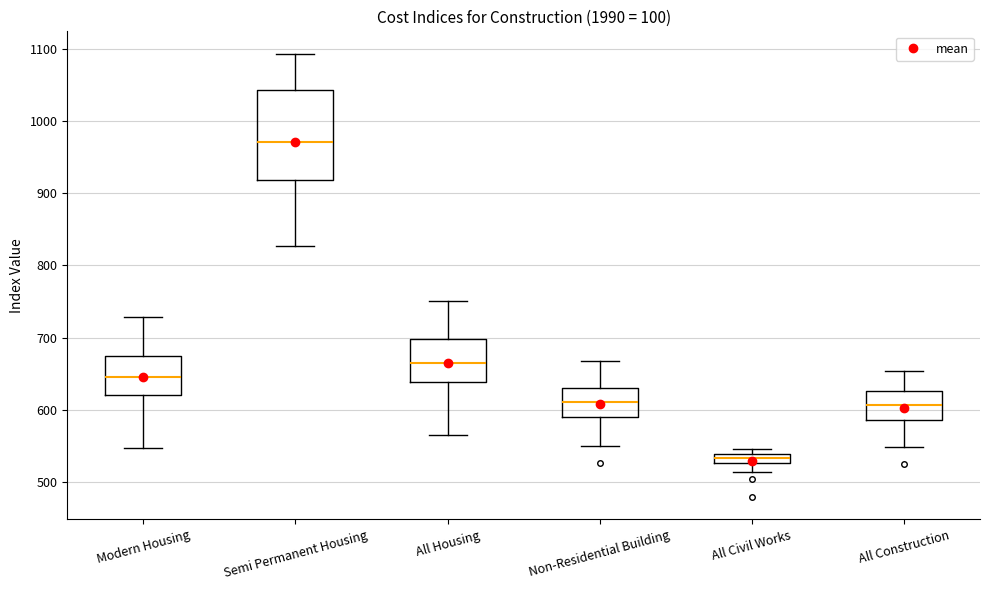

Where does the lower whisker of the box for All Civil Works end on the y-axis? The values are not printed on the chart, so give them approximately, as read against the axis.

510